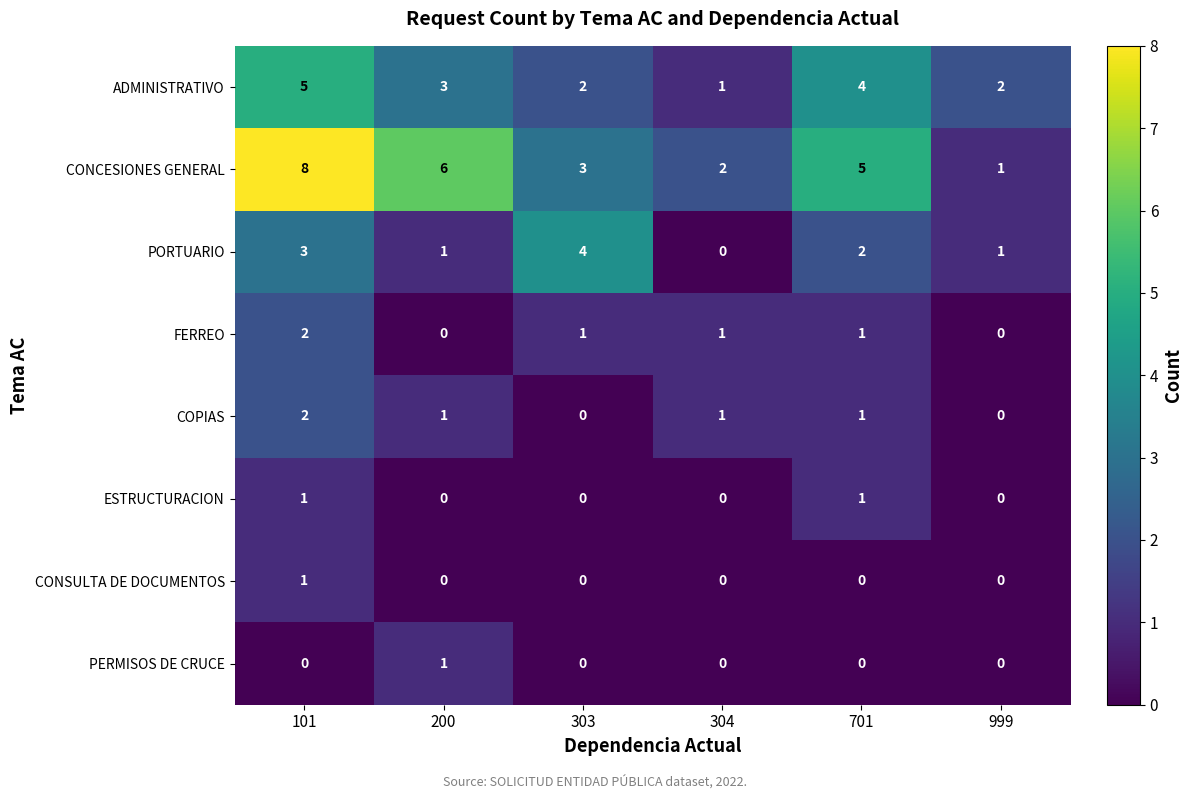

Which series has the widest spread of values?

CONCESIONES GENERAL